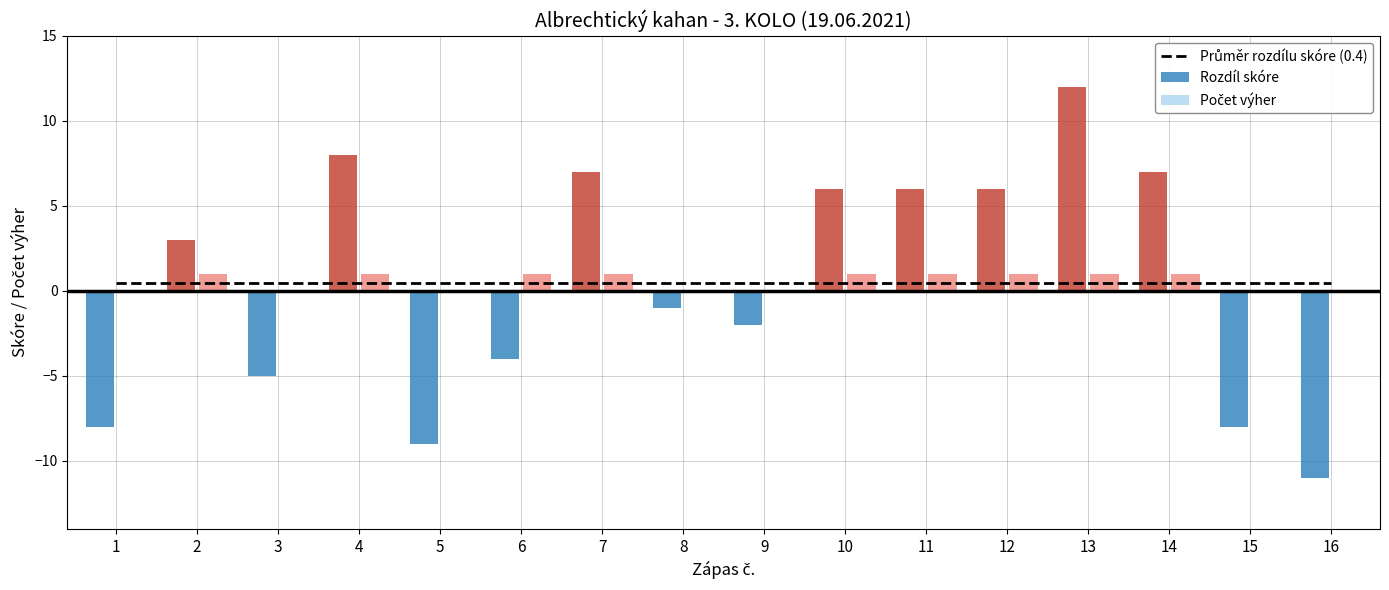

At which category is the sum across all series the highest?

13